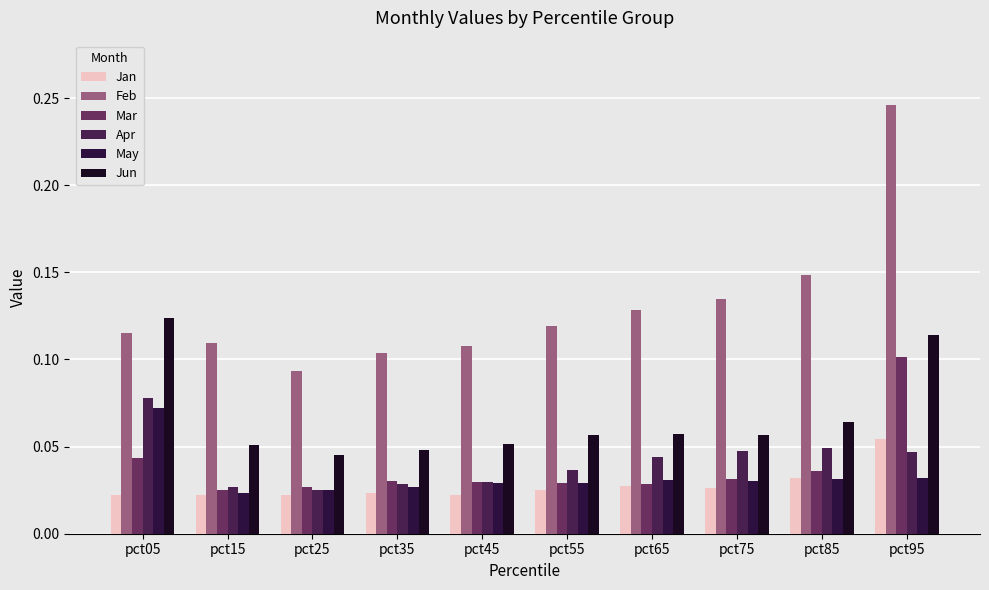

The Mar series shows 0.1 at pct95. True or false?

True